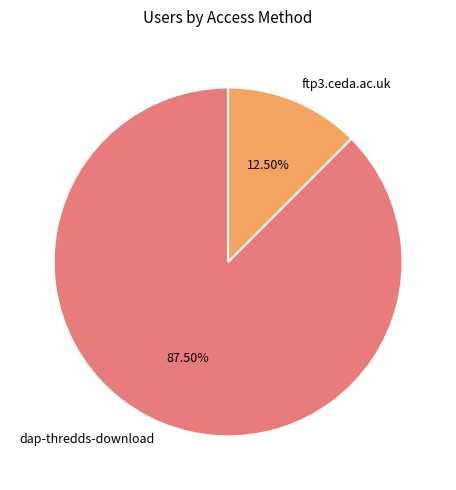

How many segments does this pie chart have?

2